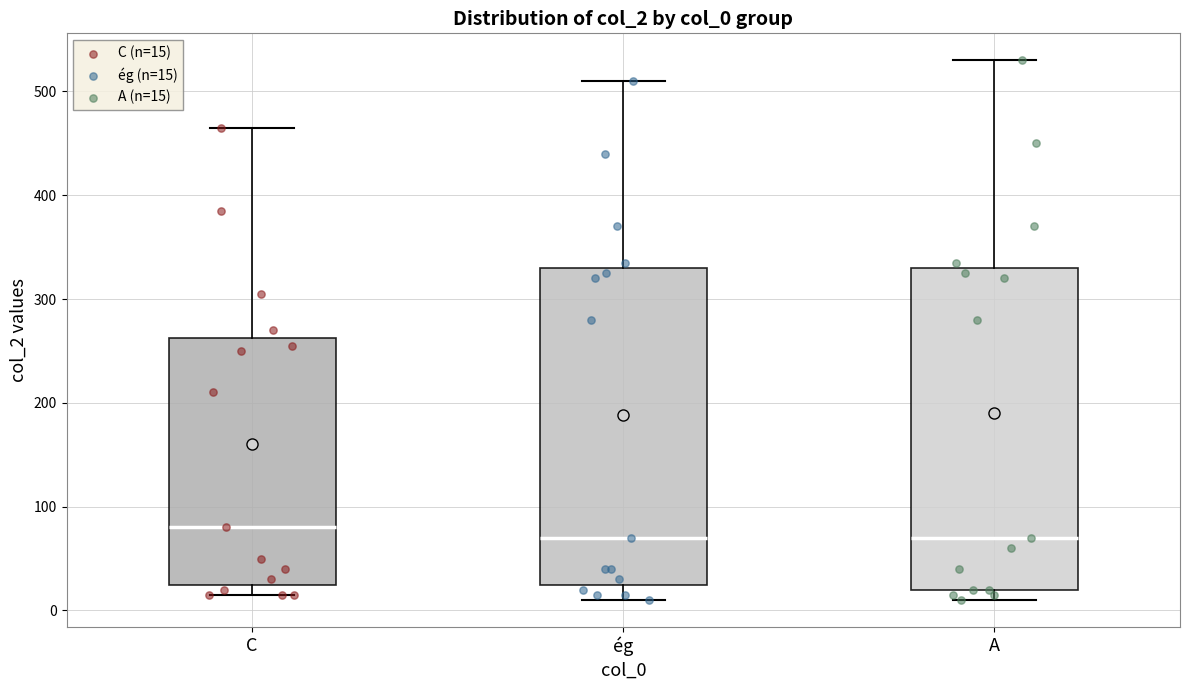

Where does the lower whisker of the box for ég end on the y-axis? The values are not printed on the chart, so give them approximately, as read against the axis.

10